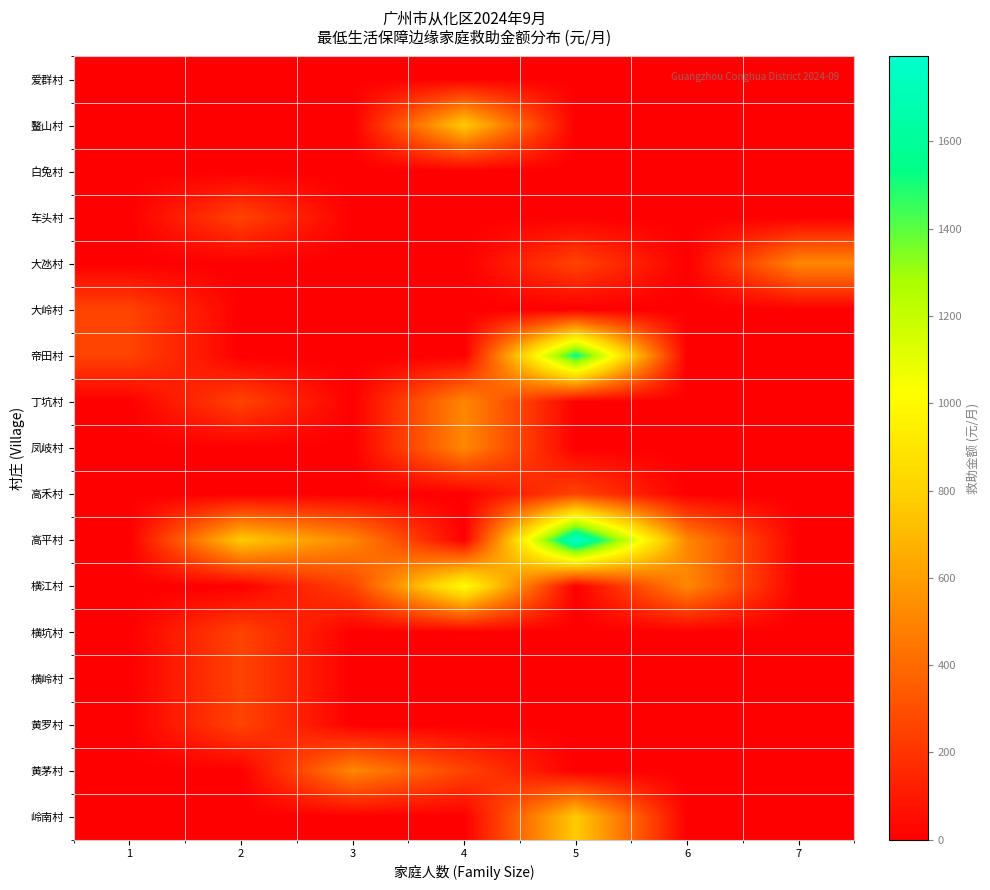

What is the greatest value displayed?

1794.8